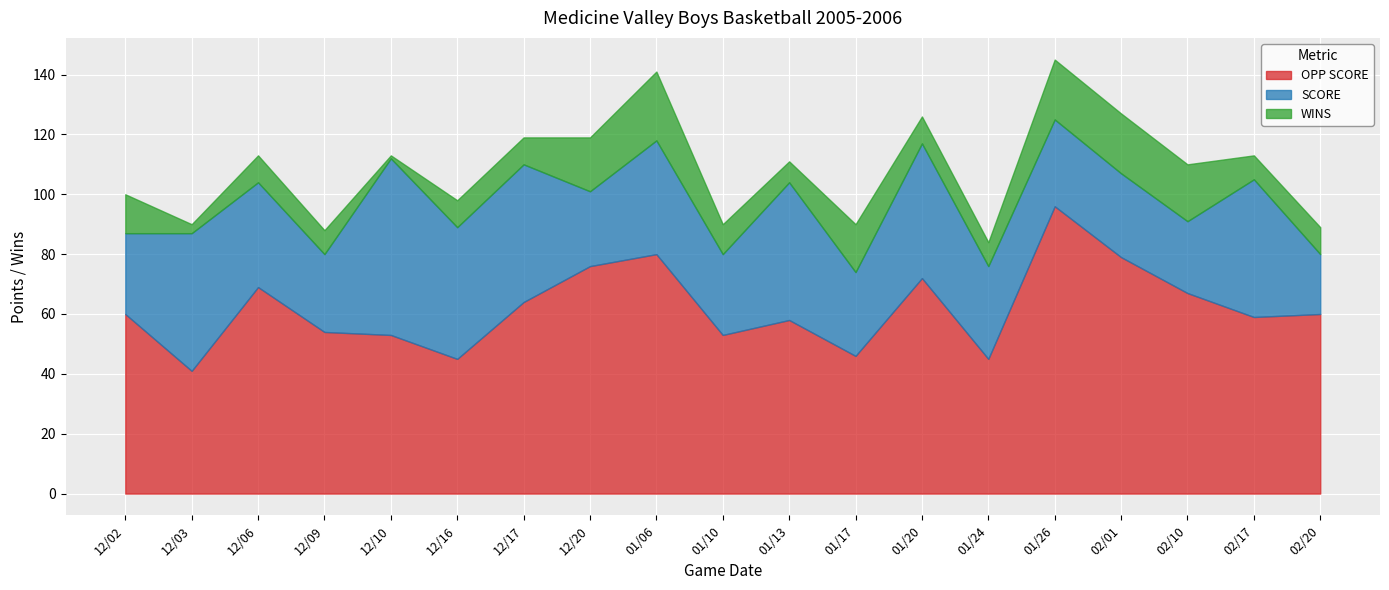

Reading right to left, transcribe all the data shown in this chart.

OPP SCORE: 02/20=60	02/17=59	02/10=67	02/01=79	01/26=96	01/24=45	01/20=72	01/17=46	01/13=58	01/10=53	01/06=80	12/20=76	12/17=64	12/16=45	12/10=53	12/09=54	12/06=69	12/03=41	12/02=60
SCORE: 02/20=20	02/17=46	02/10=24	02/01=28	01/26=29	01/24=31	01/20=45	01/17=28	01/13=46	01/10=27	01/06=38	12/20=25	12/17=46	12/16=44	12/10=59	12/09=26	12/06=35	12/03=46	12/02=27
WINS: 02/20=9	02/17=8	02/10=19	02/01=20	01/26=20	01/24=8	01/20=9	01/17=16	01/13=7	01/10=10	01/06=23	12/20=18	12/17=9	12/16=9	12/10=1	12/09=8	12/06=9	12/03=3	12/02=13